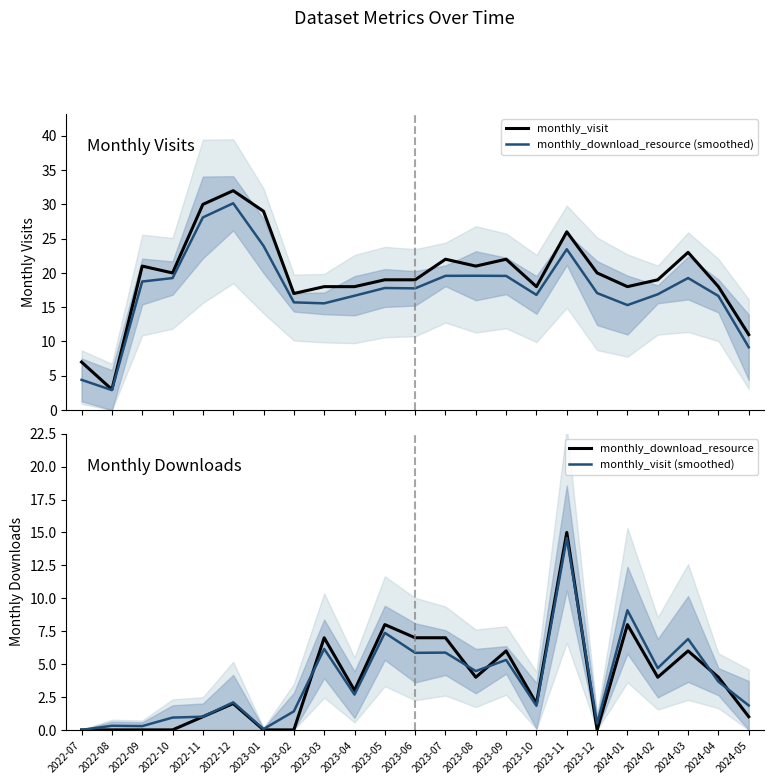

Which series changed the most between 2022-10 and 2024-05?

monthly_download_resource (smoothed)